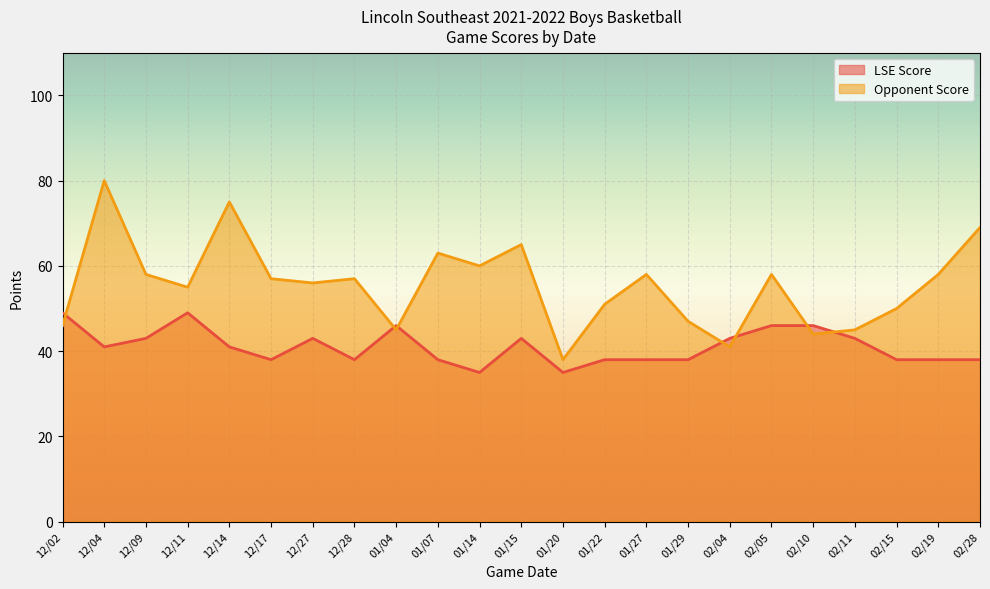

What is the label of the 17th point from the left?

02/04